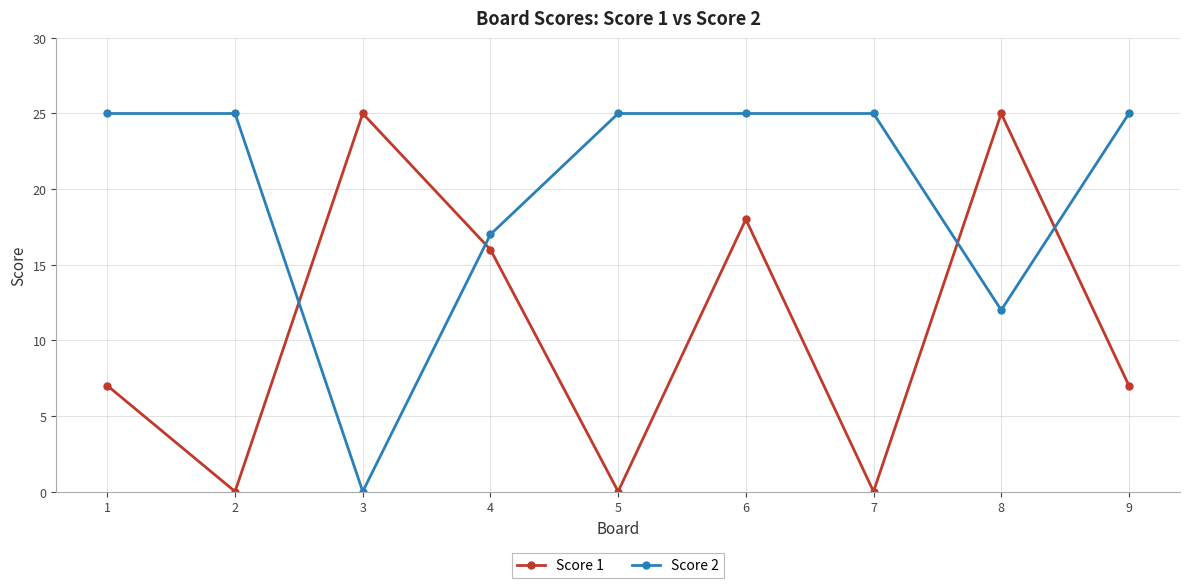

What is the spread (max minus min) of values at 9?

18